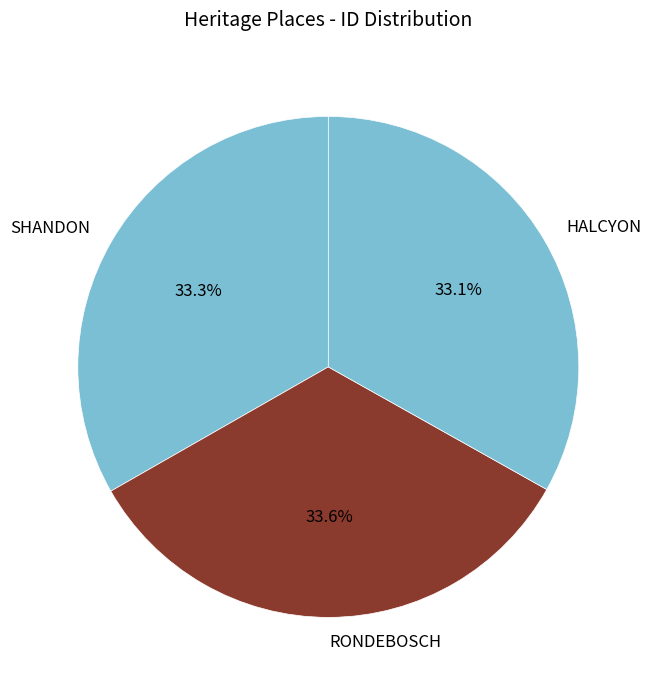

Is HALCYON the majority of the pie?

No